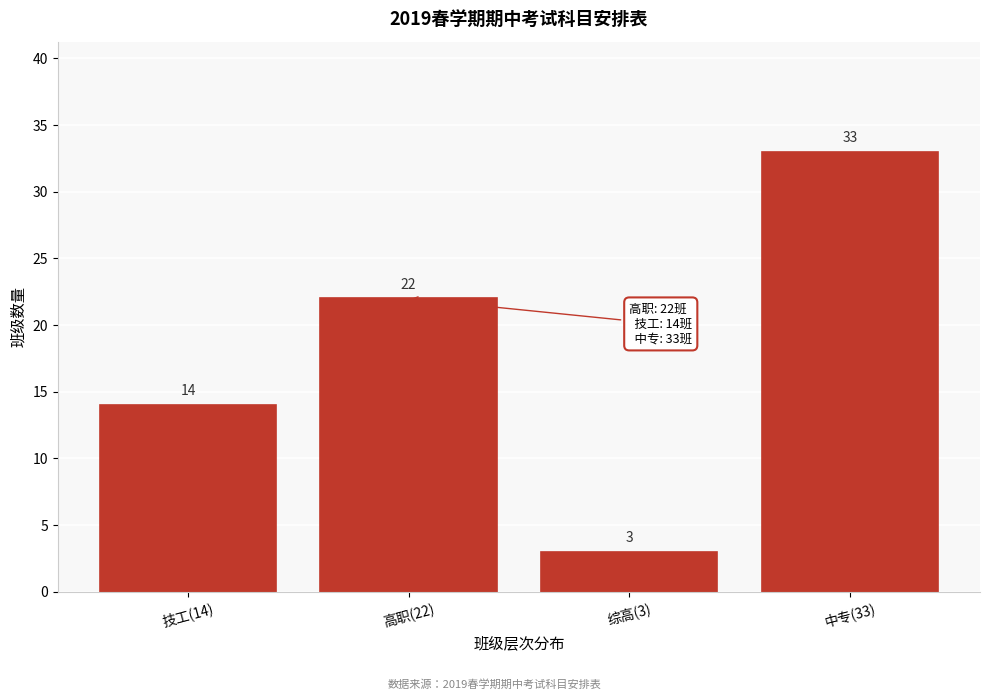

Reading left to right, transcribe all the data shown in this chart.

14	22	3	33